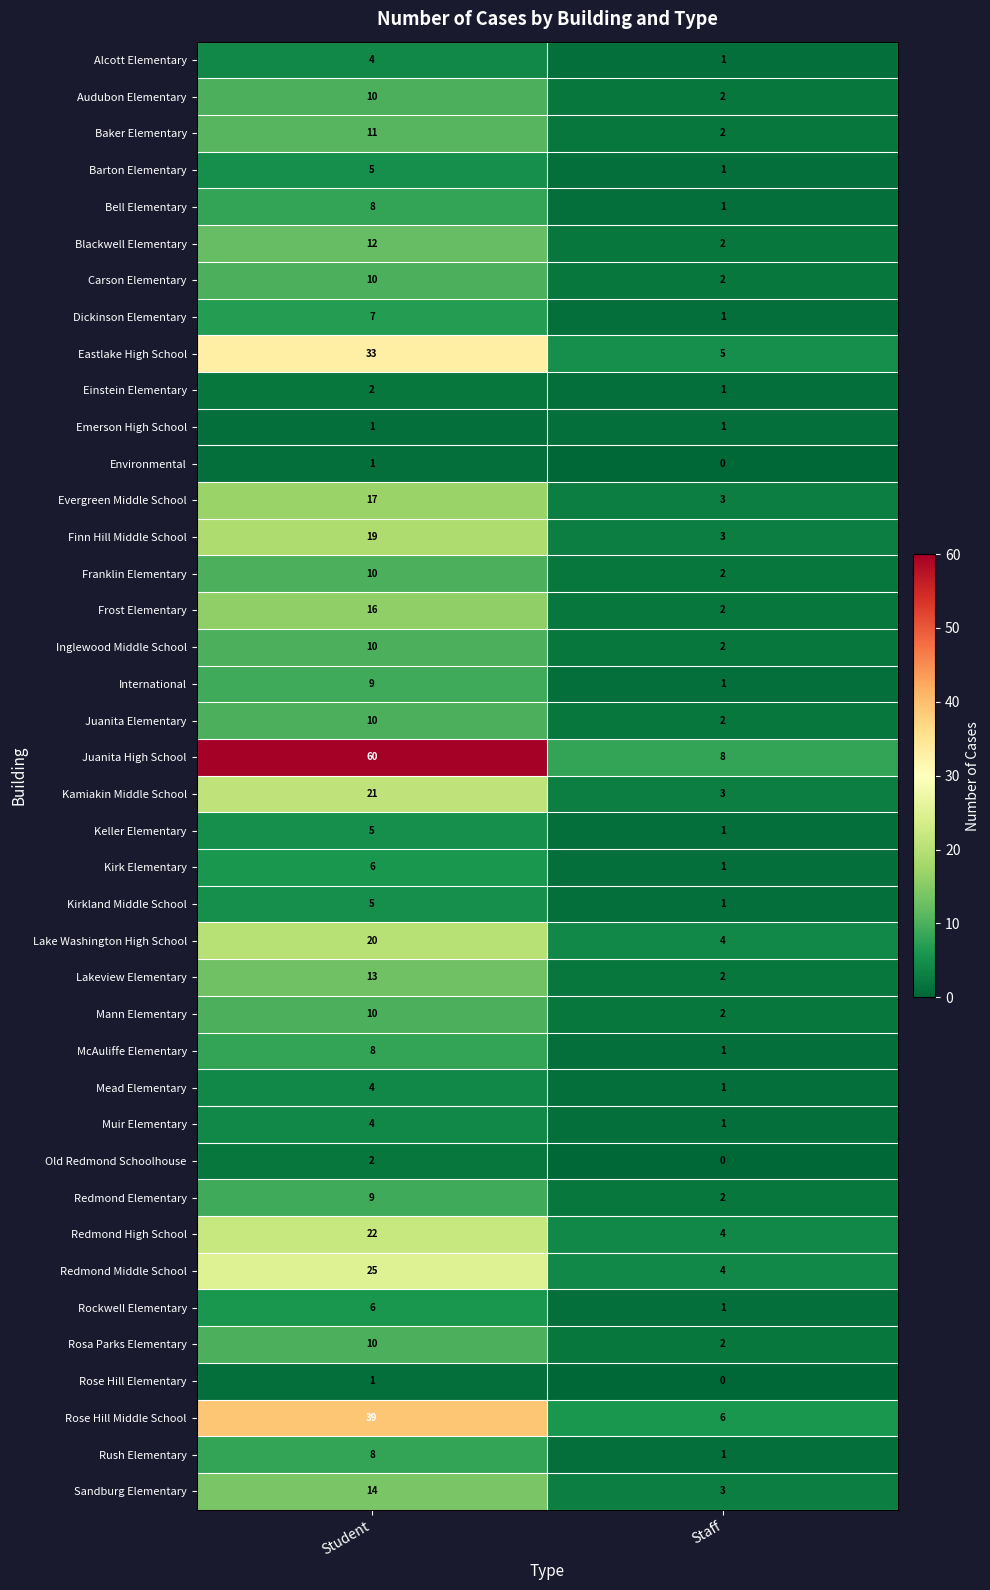

At which label does Evergreen Middle School reach its minimum?

Staff